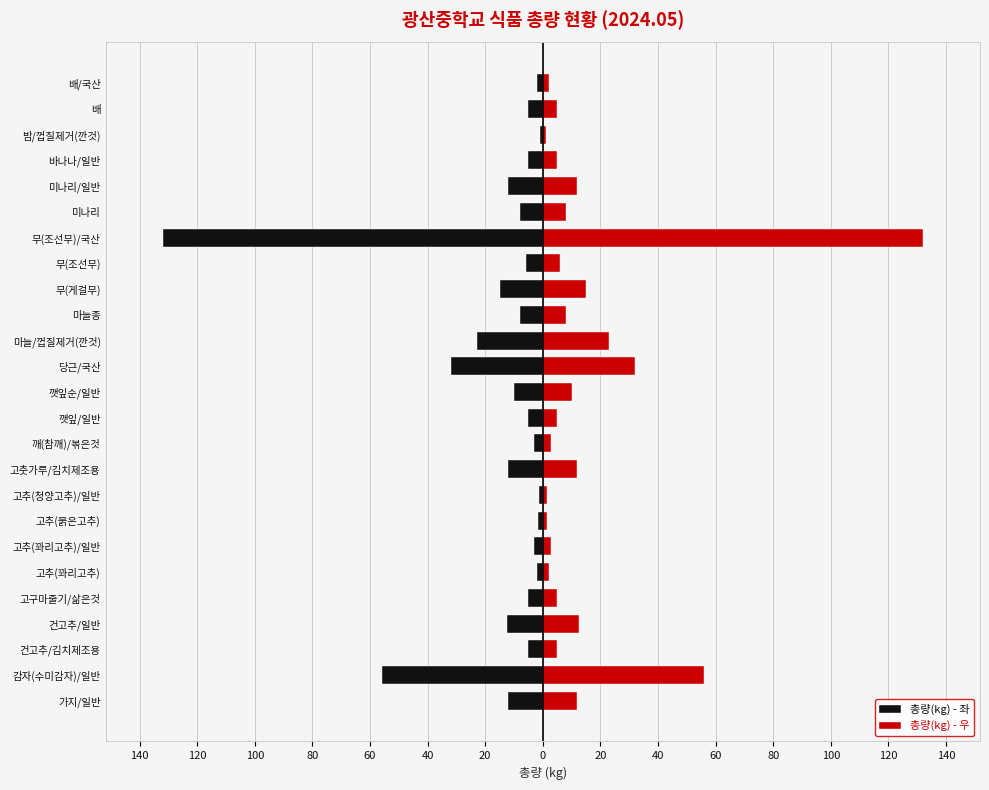

What are all the series names shown in the legend?

총량(kg) - 좌, 총량(kg) - 우